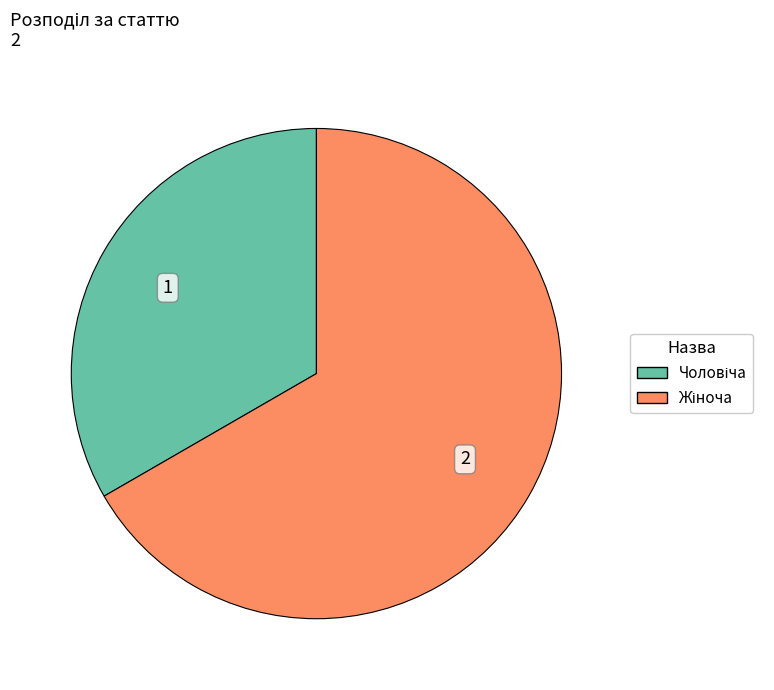

Does any single category account for the majority?

Yes